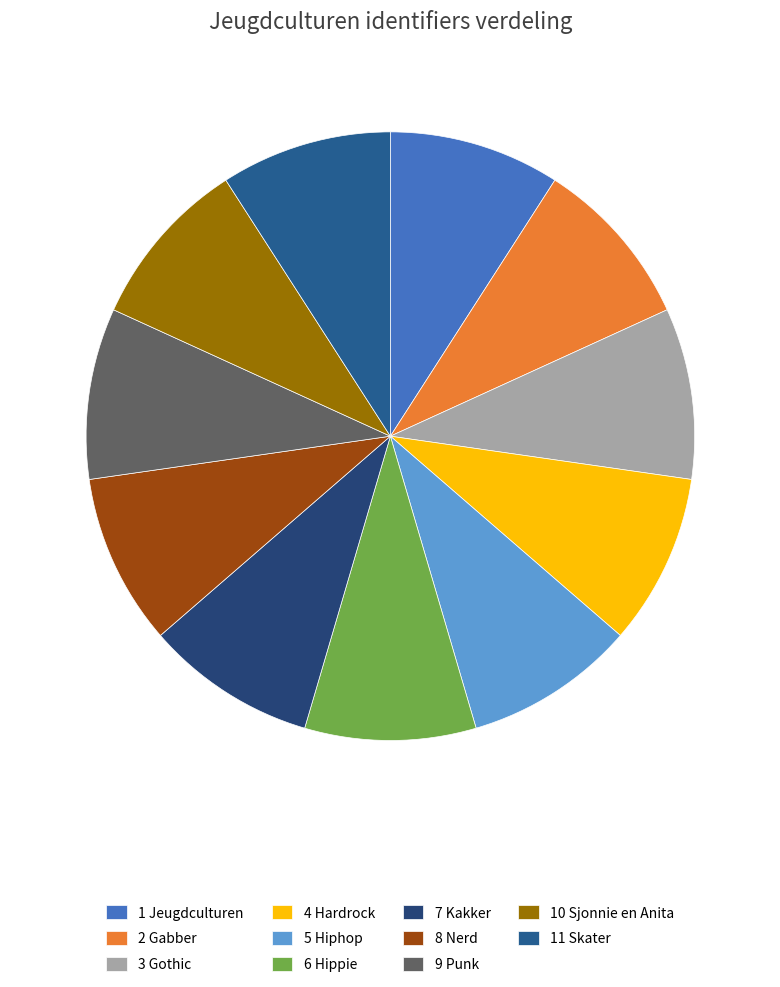

How many segments does this pie chart have?

11